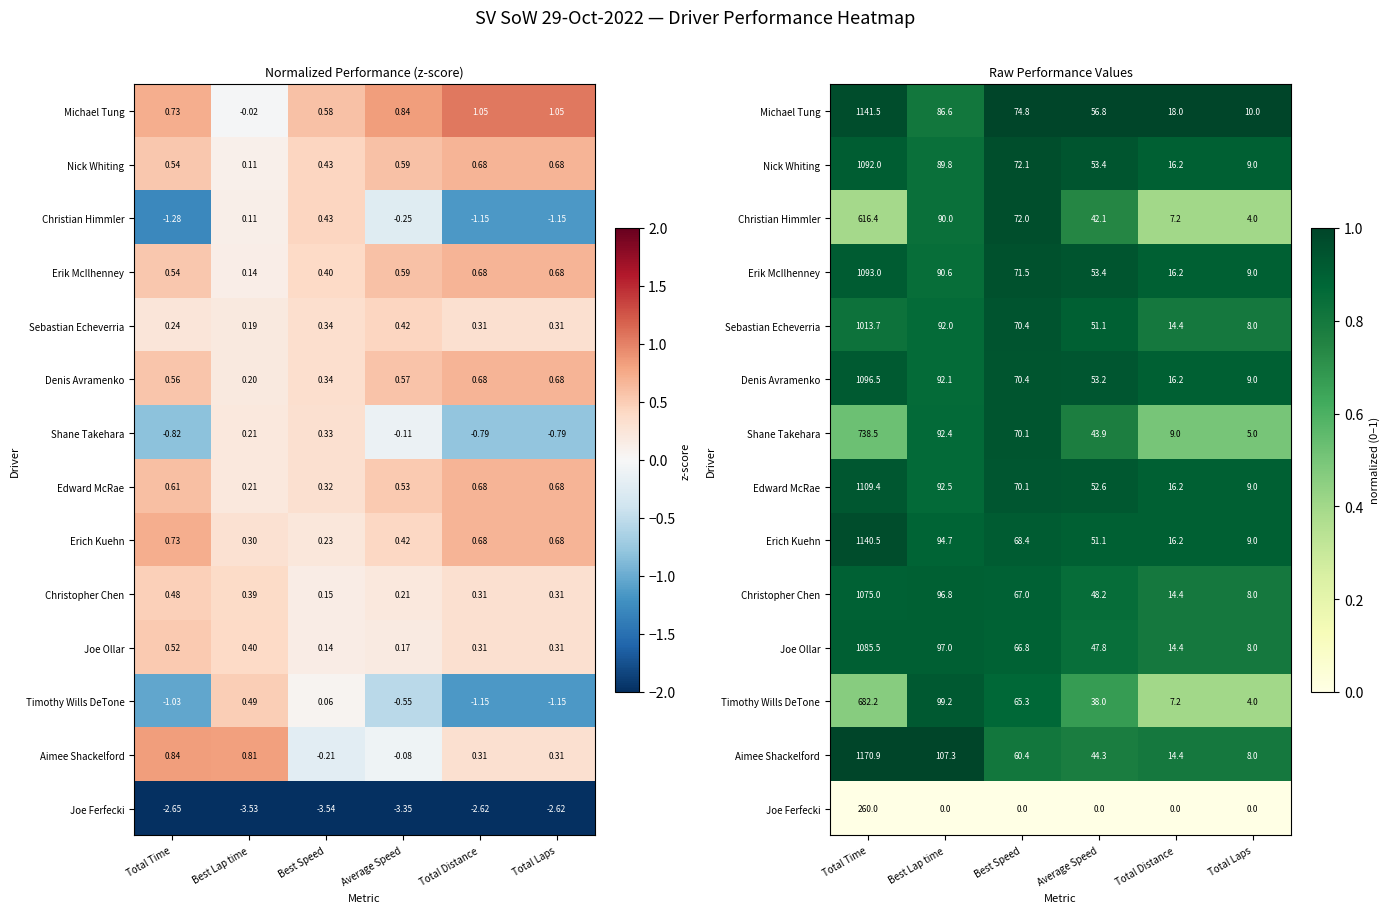

Where is Michael Tung nearest to the value 0?

Best Lap time